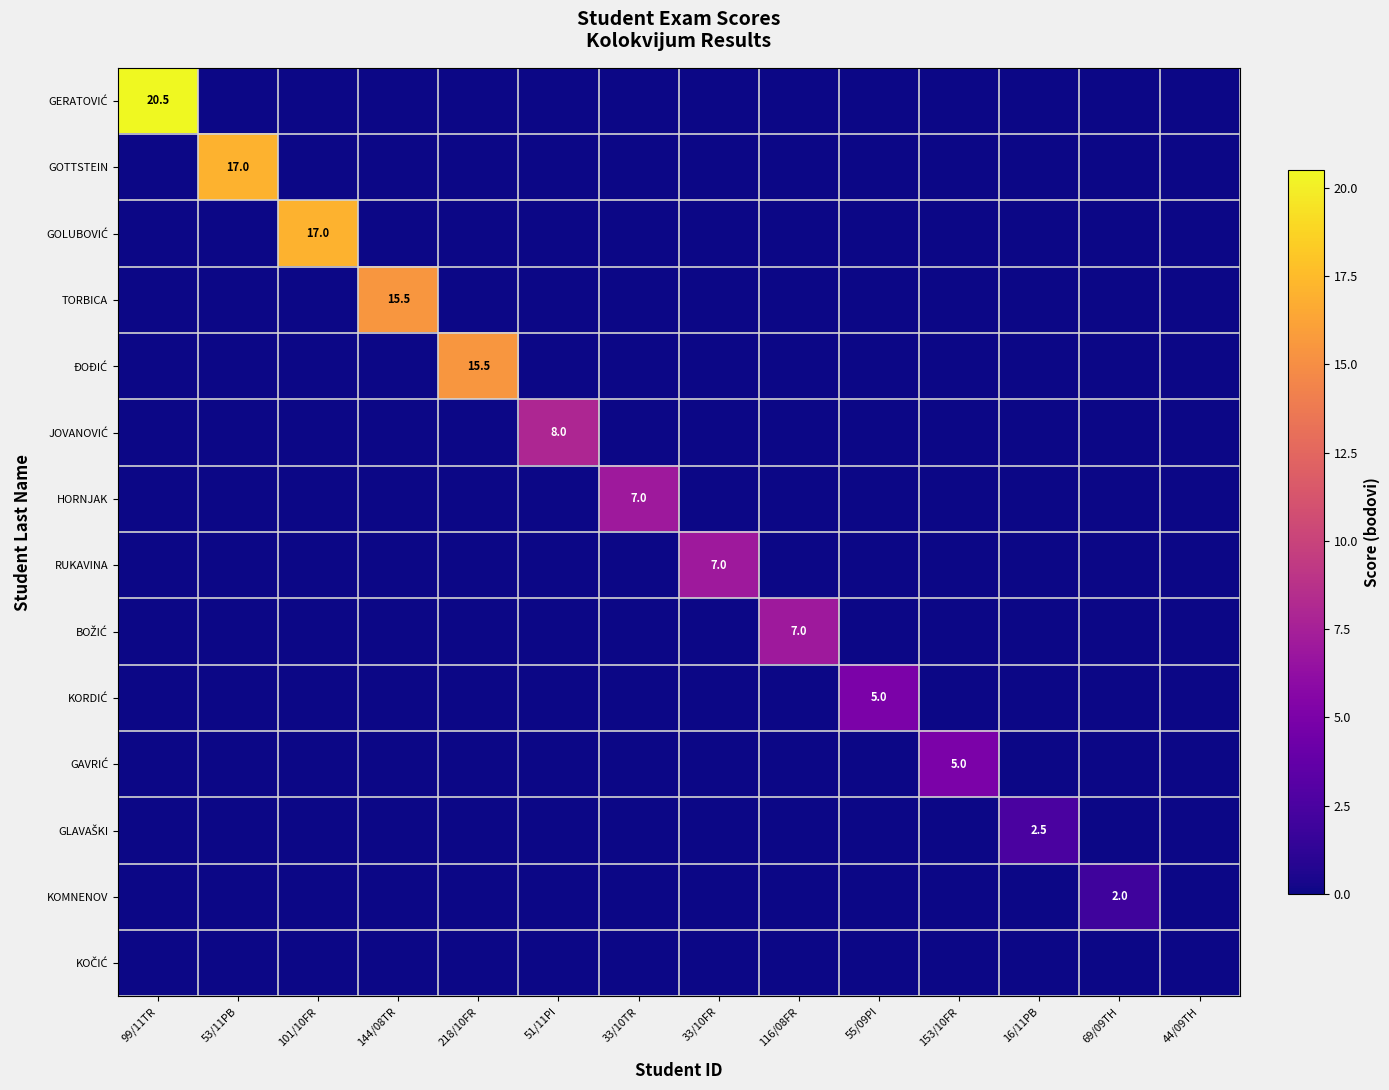

The GAVRIĆ series shows 3.3 at 55/09PI. True or false?

False